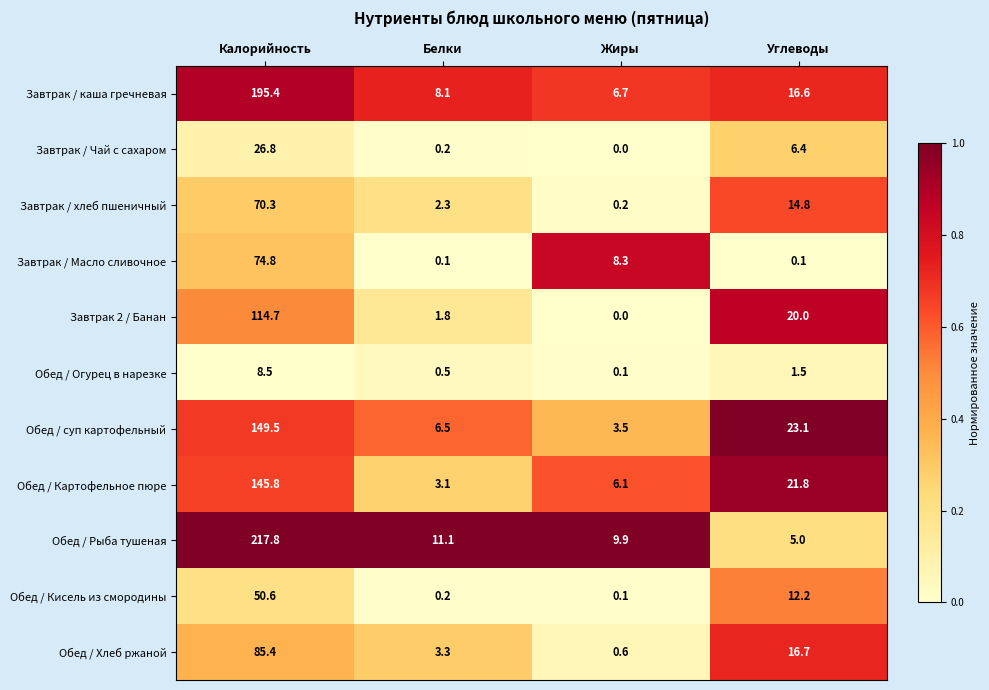

What is the difference between the Обед / суп картофельный values at Белки and Жиры?

3.0